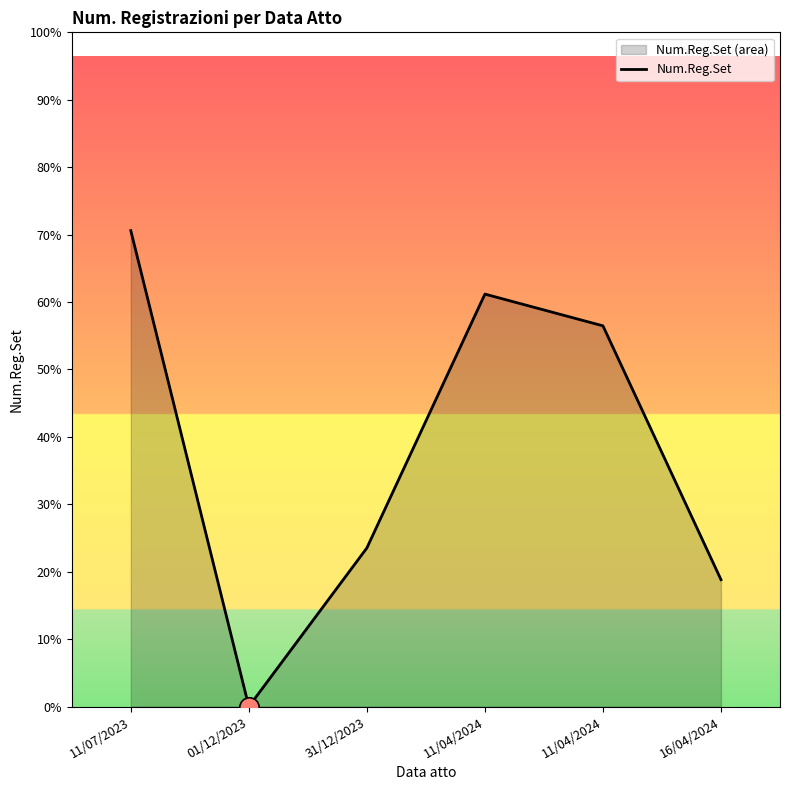

Reading right to left, what are all the values shown in this chart?

16/04/2024=4	11/04/2024=12	11/04/2024=13	31/12/2023=5	01/12/2023=0	11/07/2023=15